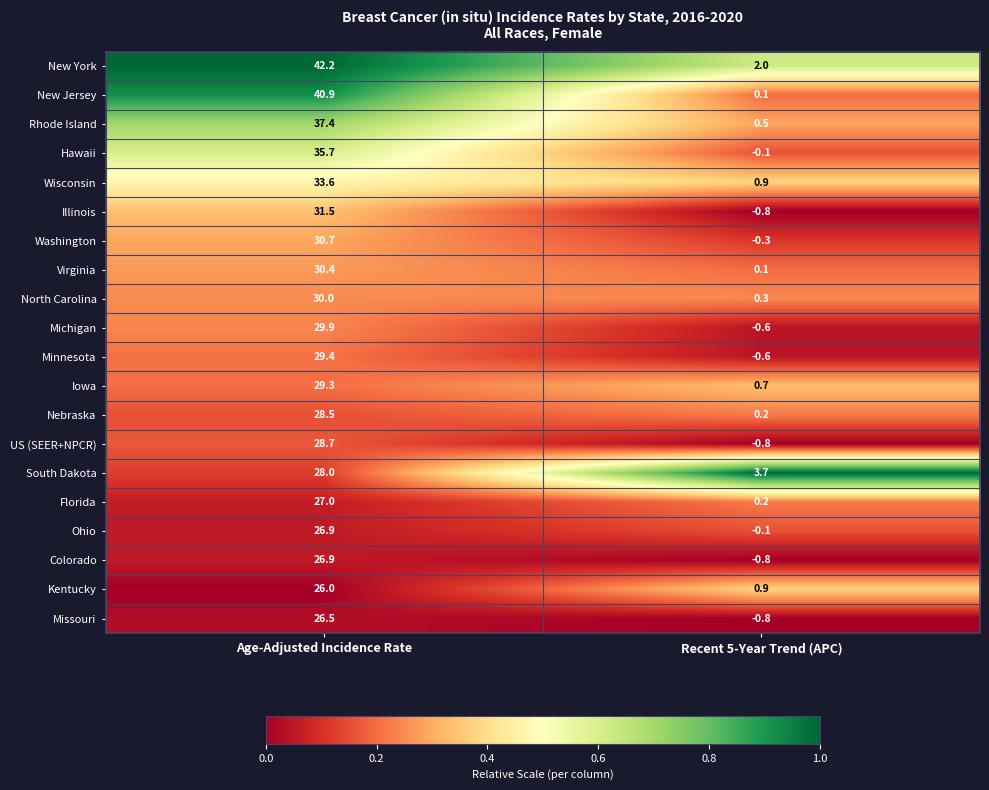

Which series has the widest spread of values?

New Jersey